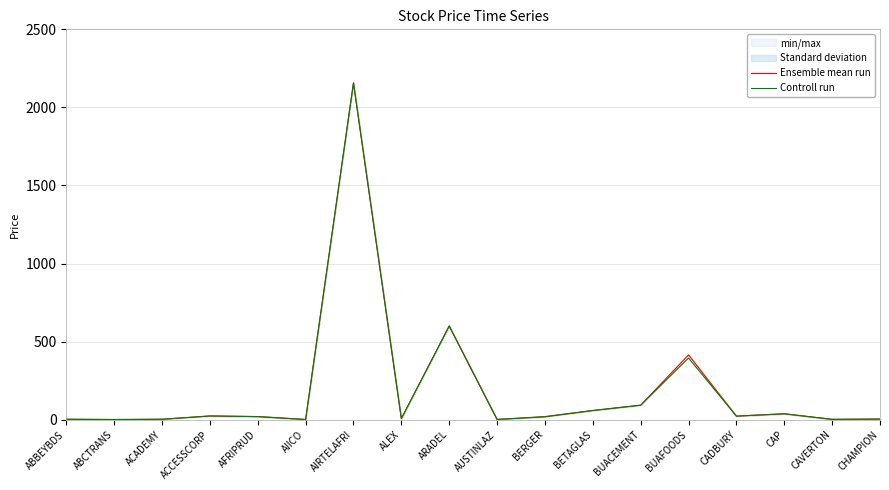

What is the total value across all series at ACADEMY?

6.0